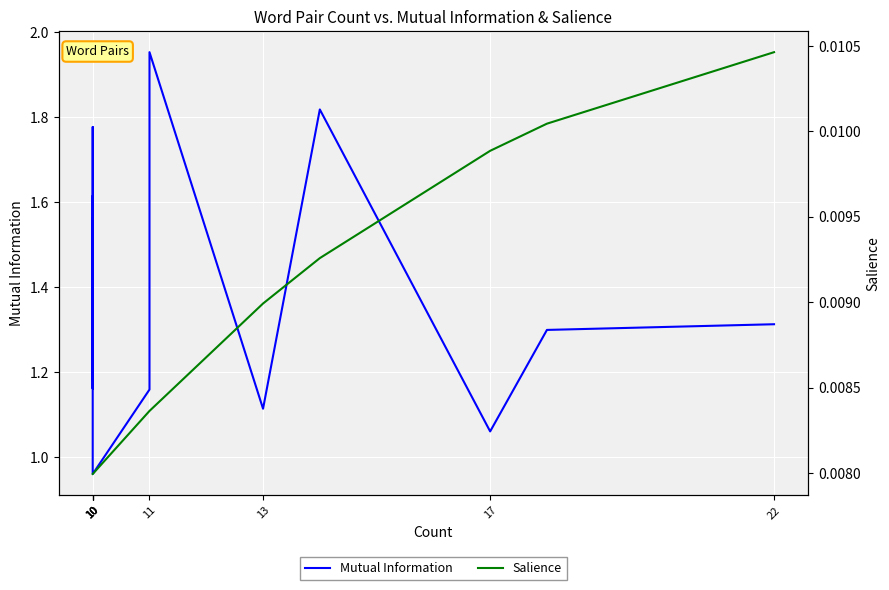

What is the value of the Mutual Information point at the 7th from the left?

1.1